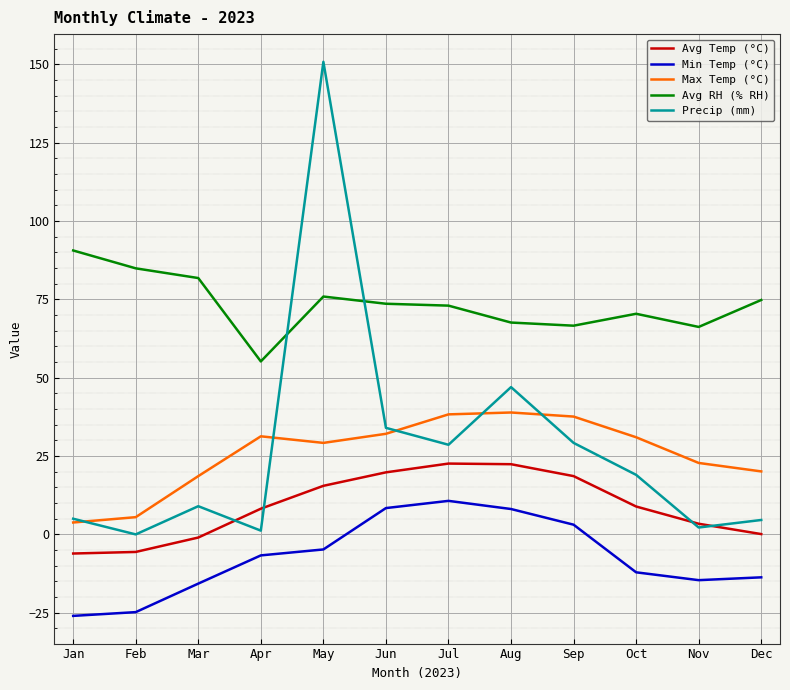

Which category has the lowest value in the Avg RH (% RH) series?

Apr